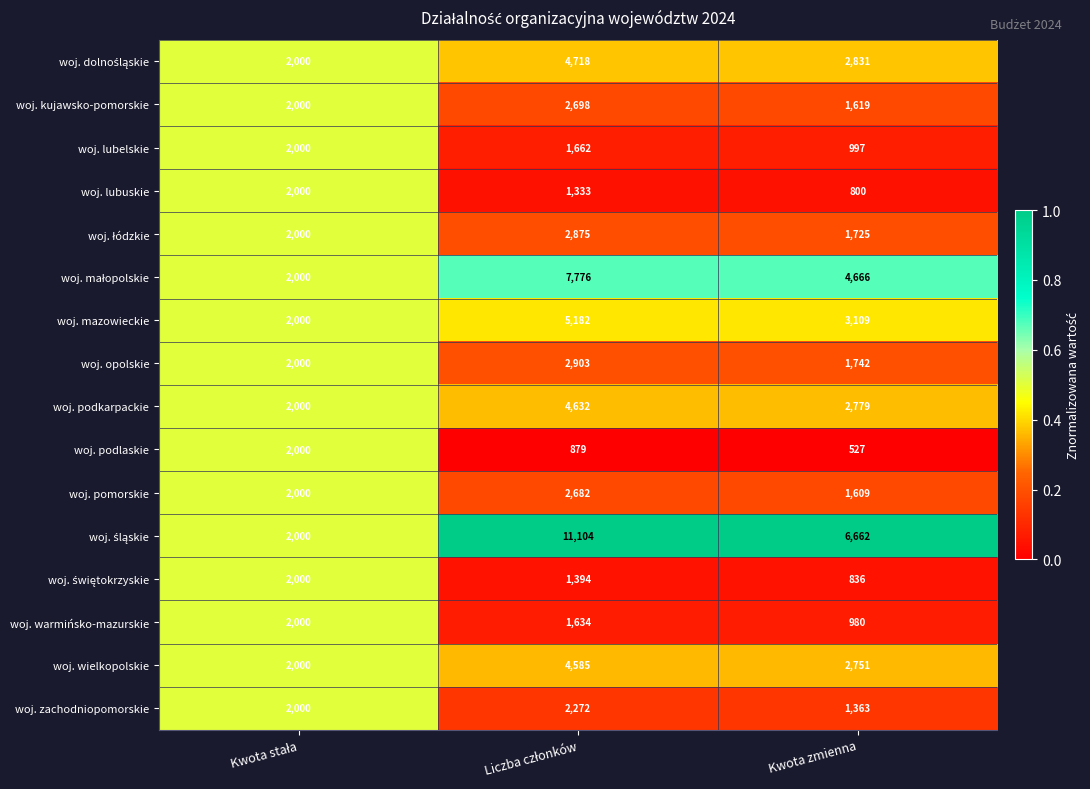

Where is woj. mazowieckie nearest to the value 3591?

Kwota zmienna